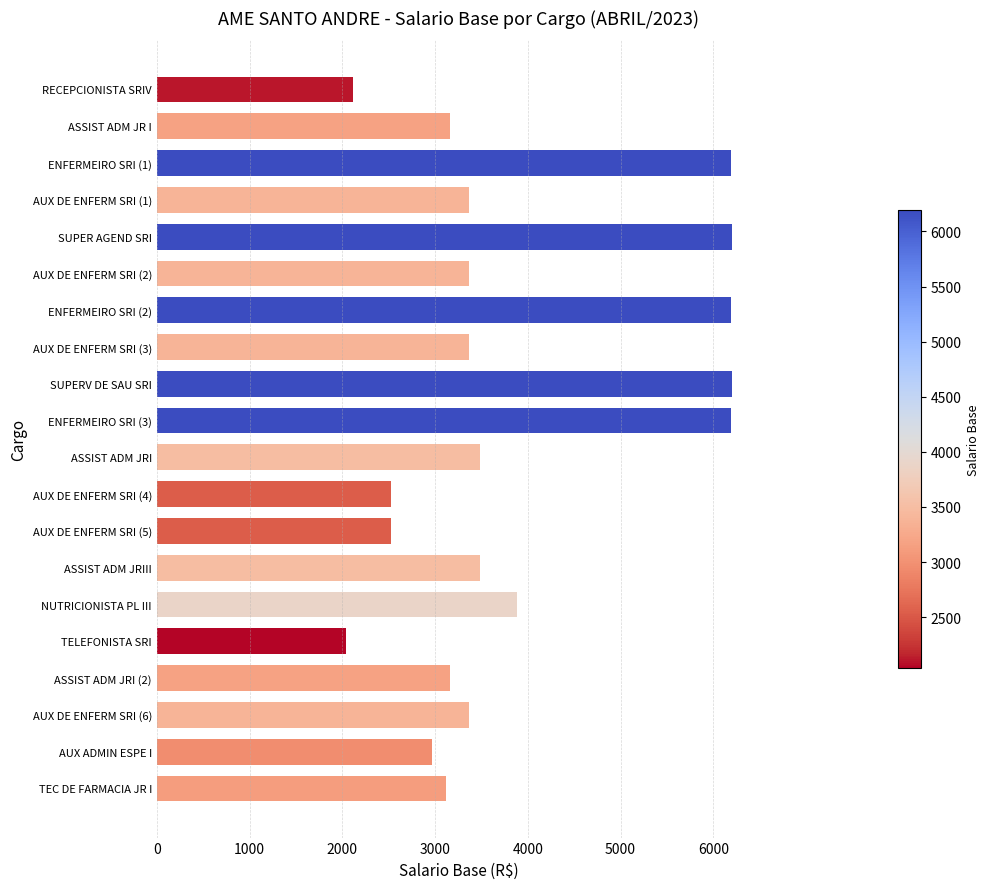

What is the label of the 2nd bar from the top?

ASSIST ADM JR I